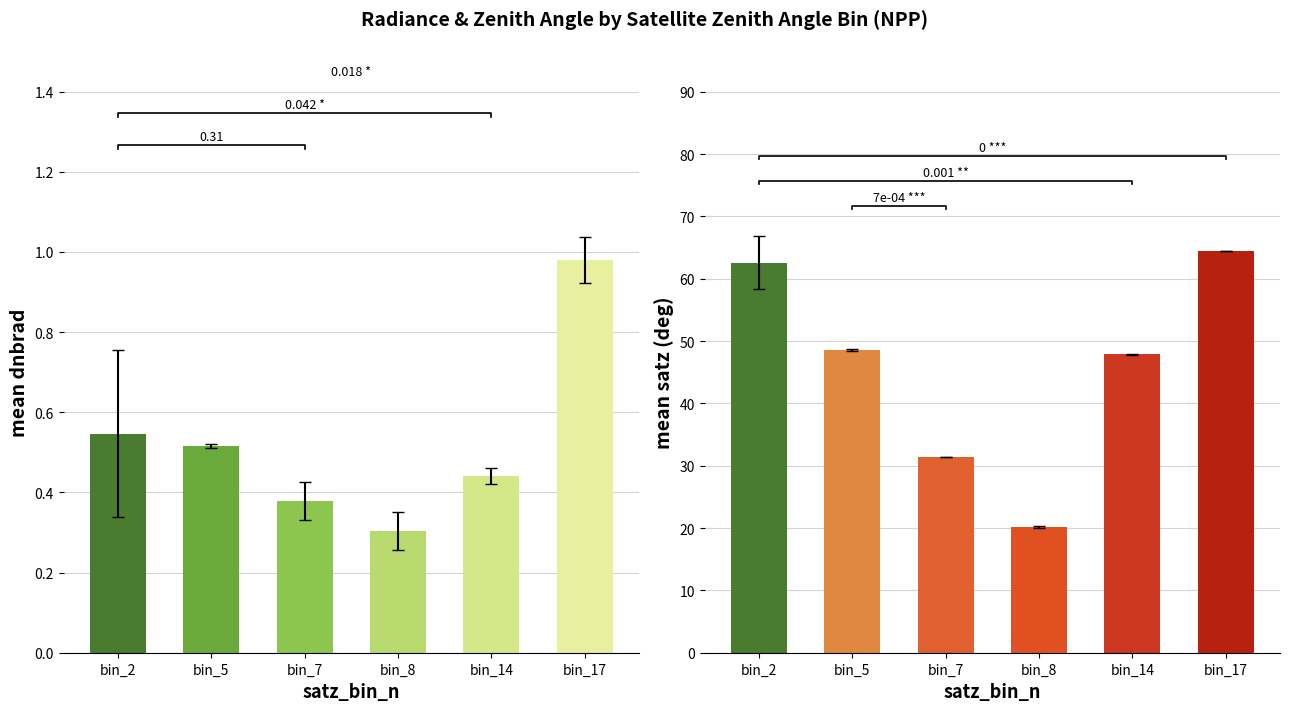

Reading right to left, transcribe all the data shown in this chart.

mean_dnbrad: bin_17=1.0	bin_14=0.4	bin_8=0.3	bin_7=0.4	bin_5=0.5	bin_2=0.5
mean_satz: bin_17=64.5	bin_14=47.9	bin_8=20.1	bin_7=31.3	bin_5=48.6	bin_2=62.5